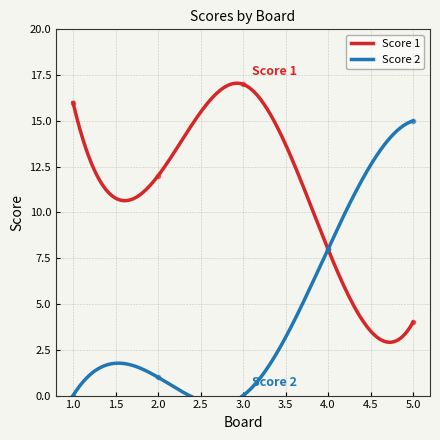

What is the value of the Score 2 point at the 5th from the left?

15